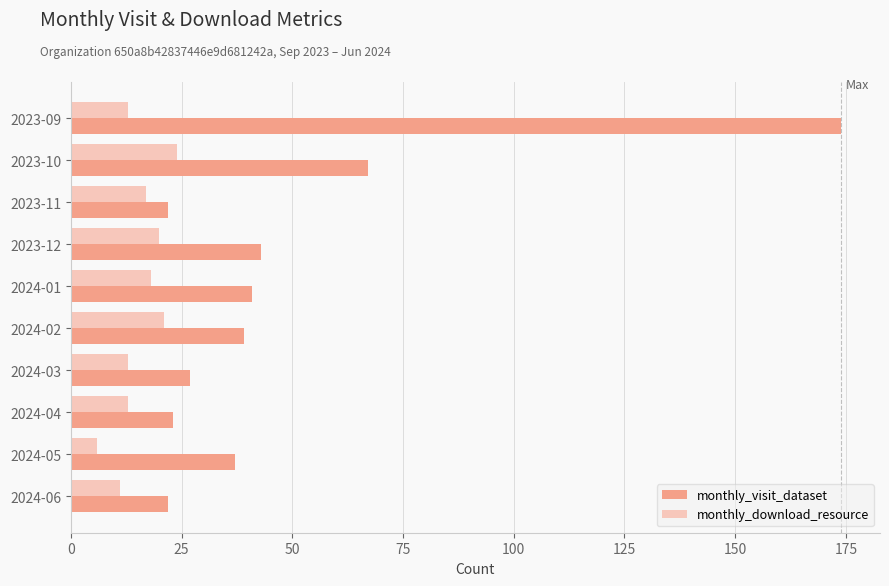

Is the value of monthly_visit_dataset at 2024-02 greater than the value of monthly_download_resource at 2024-05?

Yes